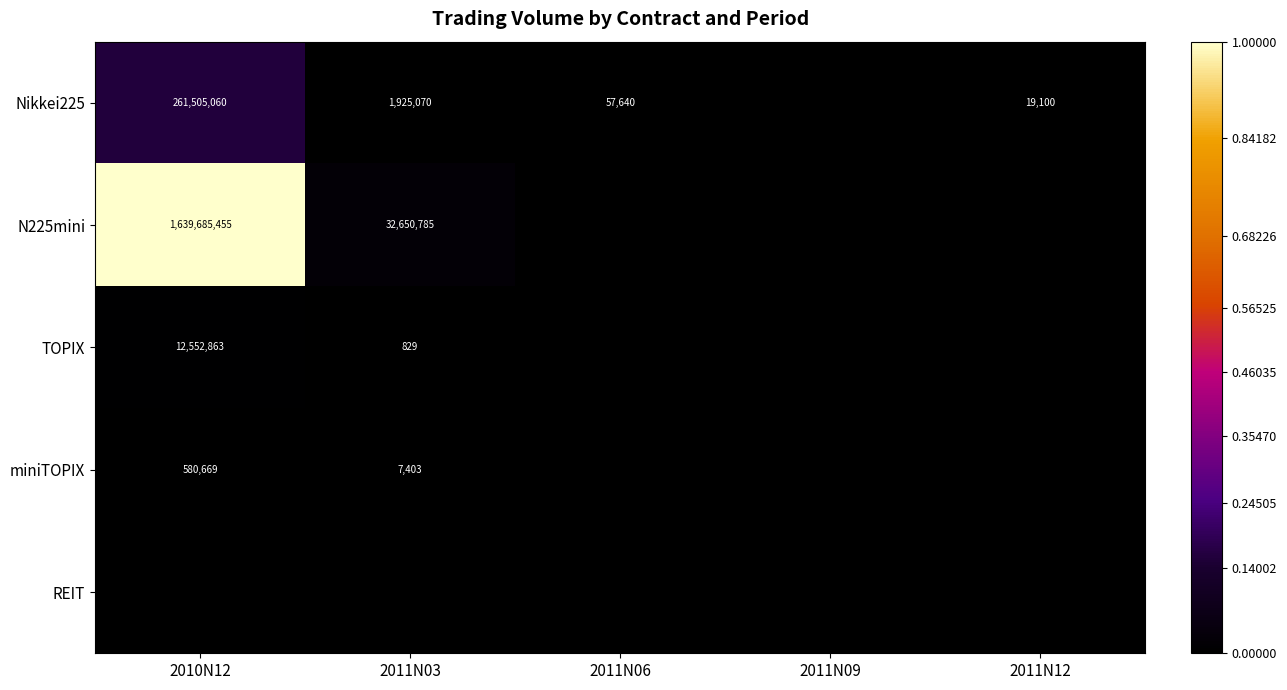

Is the value of miniTOPIX at 2011N03 greater than the value of Nikkei225 at 2010N12?

No